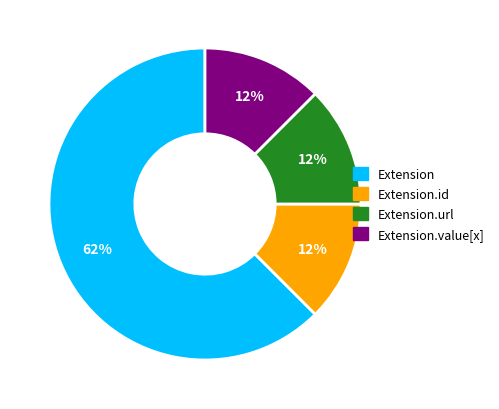

Do Extension and Extension.id together represent more than half of the pie?

Yes